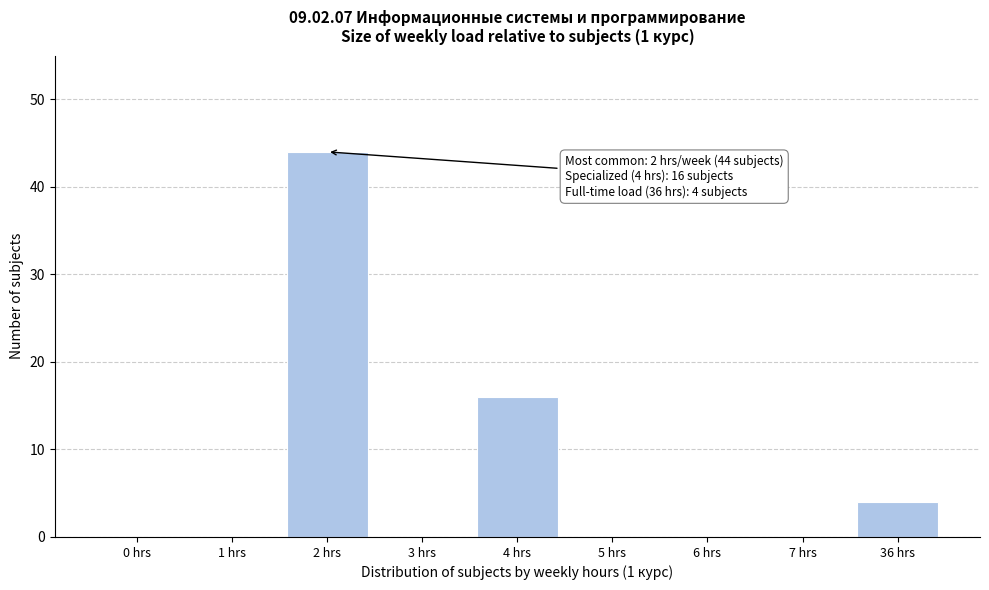

Reading right to left, what are all the values shown in this chart?

36 hrs=4	7 hrs=0	6 hrs=0	5 hrs=0	4 hrs=16	3 hrs=0	2 hrs=44	1 hrs=0	0 hrs=0